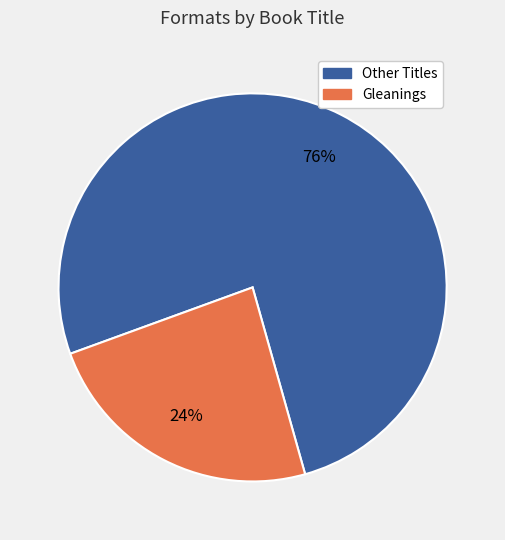

Is there a majority slice in this chart?

Yes